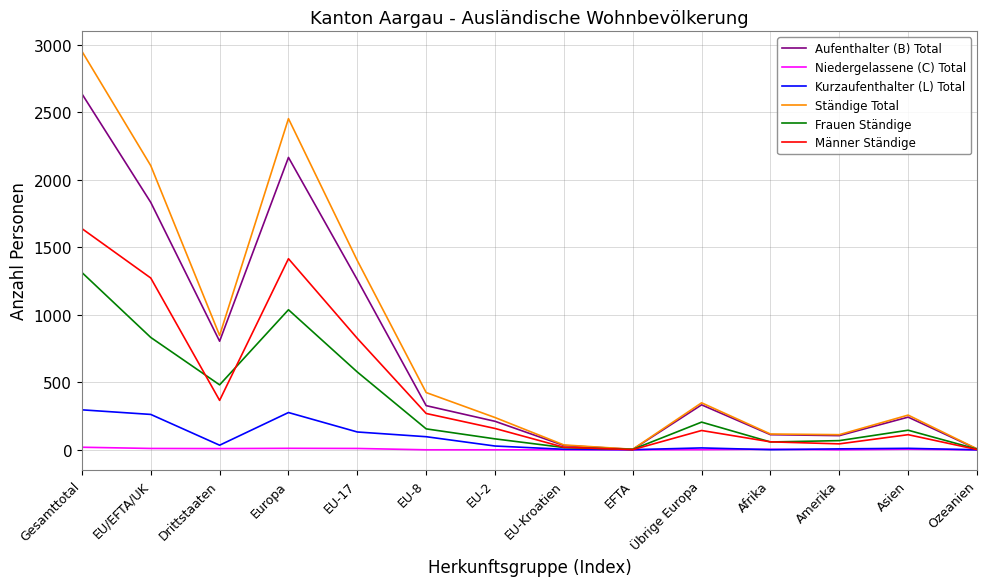

At which category is the sum across all series the highest?

Gesamttotal